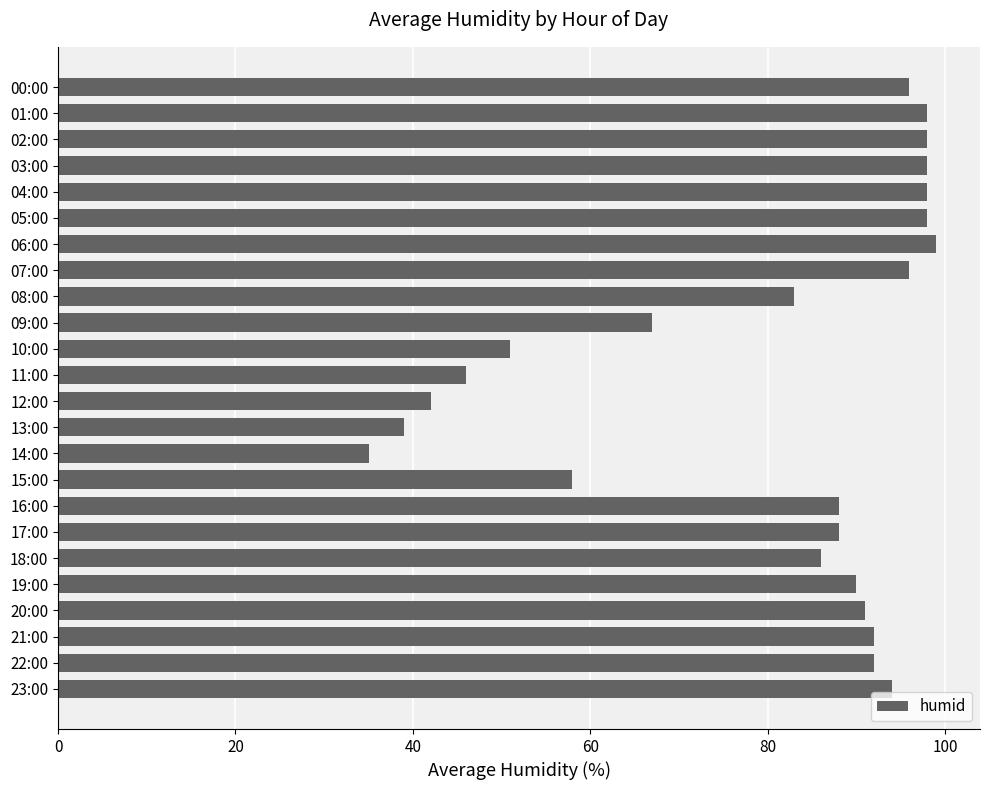

Which has a higher value, 02:00 or 18:00?

02:00